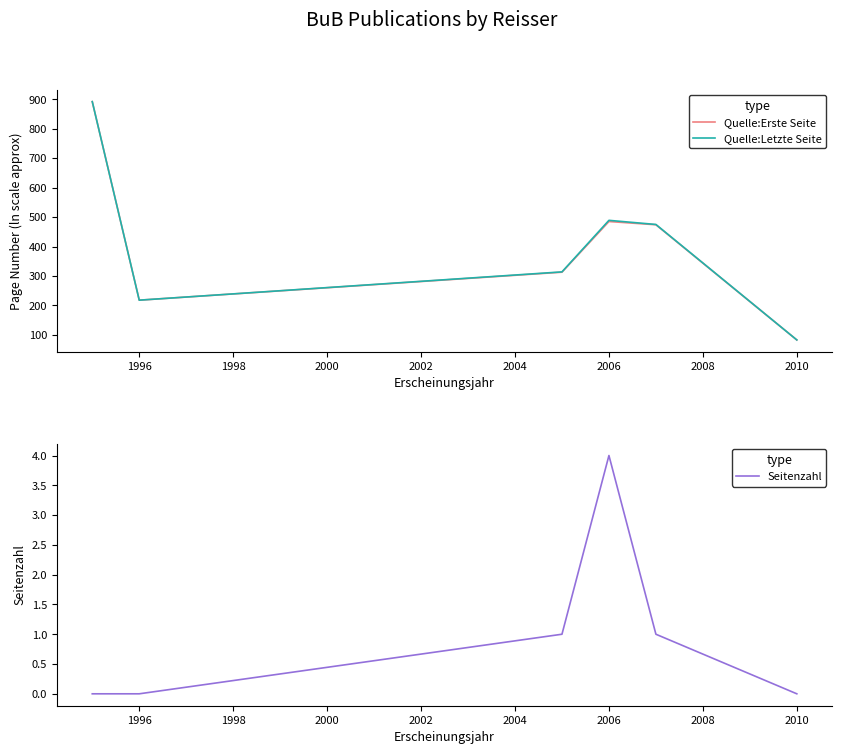

What is the difference between the maximum and minimum values in the Seitenzahl series?

4